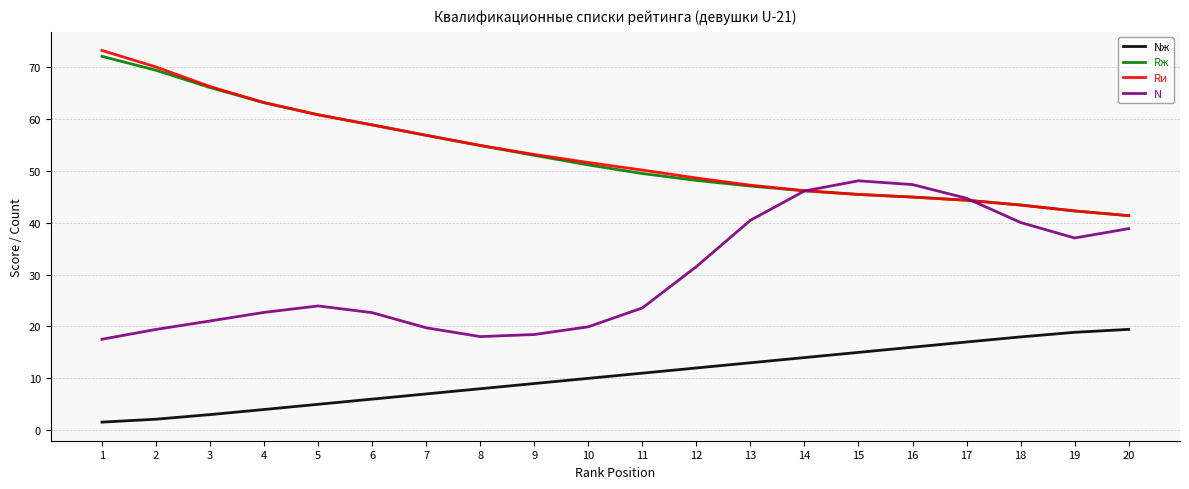

At how many categories does at least one series exceed 45?

16